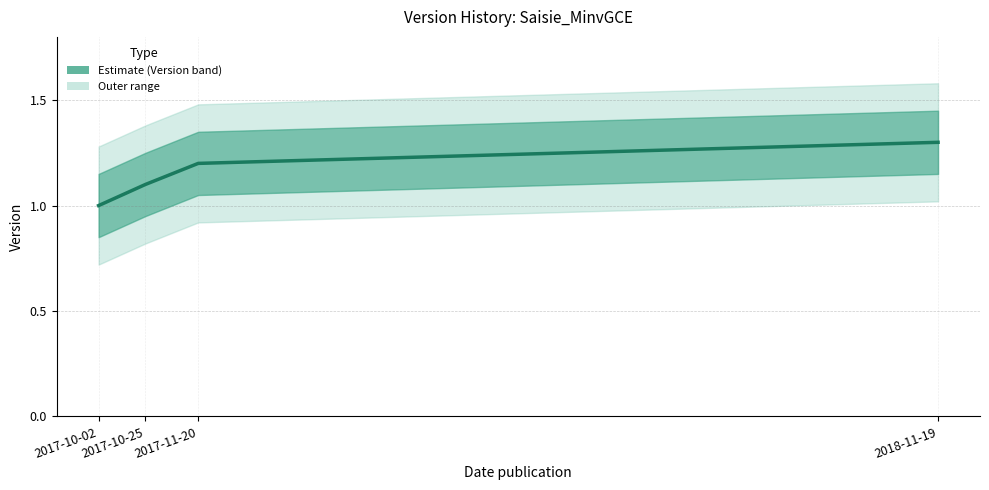

True or false: the data shows 0.7 at 2017-11-20.

False